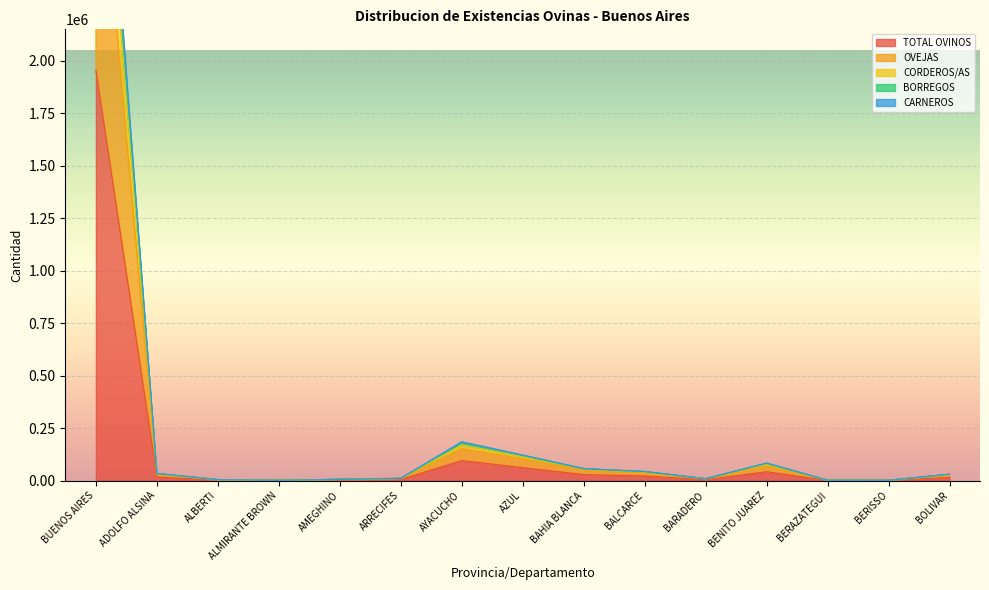

What are all the series names shown in the legend?

TOTAL OVINOS, OVEJAS, CORDEROS/AS, BORREGOS, CARNEROS